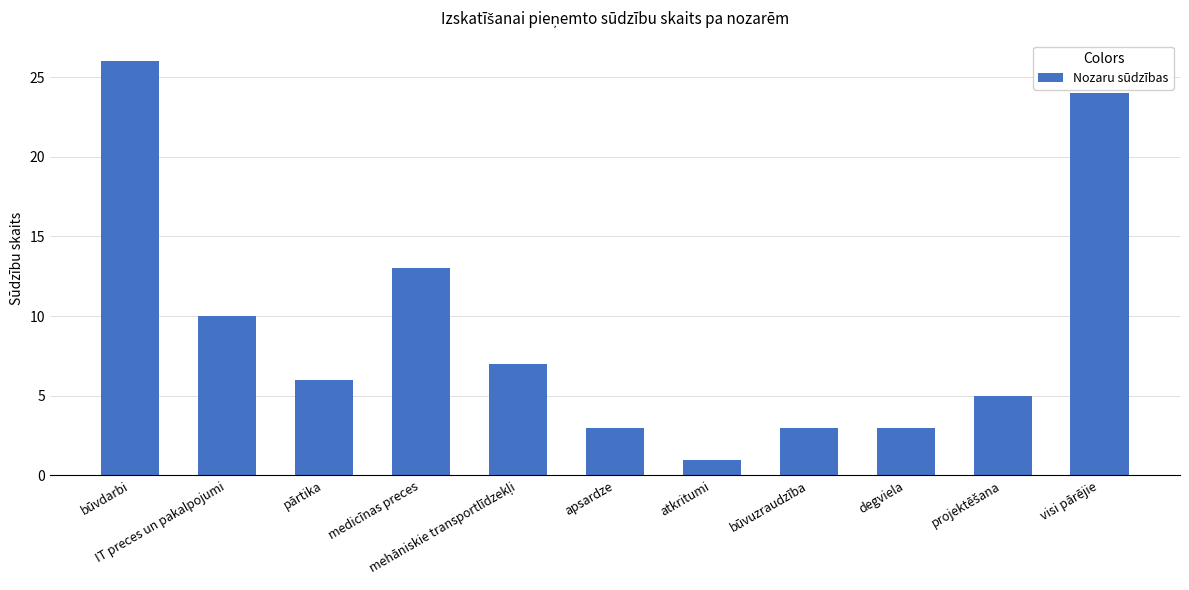

Reading right to left, extract all data points from this chart.

24	5	3	3	1	3	7	13	6	10	26